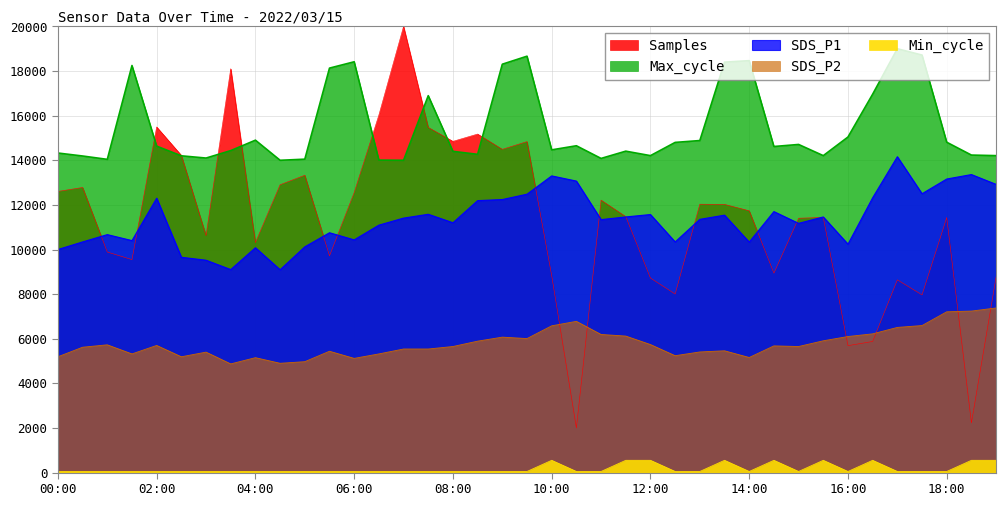

Reading left to right, list all the values displayed in this chart.

Samples: 12602.5	12781.1	9887.3	9547.4	15493.8	14221.1	10623.2	18104.4	10309.4	12904.0	13328.9	9716.6	12551.6	16028.2	20000.0	15472.1	14848.7	15175.5	14490.1	14838.2	8829.3	2000.0	12212.8	11475.2	8720.7	8003.5	12030.7	12024.0	11735.6	8939.7	11402.4	11438.3	5690.1	5877.9	8639.7	7965.9	11432.2	2227.2	8768.8
SDS_P1: 10000.0	10340.0	10668.0	10400.0	12300.0	9652.0	9520.0	9100.0	10080.0	9092.0	10120.0	10752.0	10432.0	11092.0	11408.0	11580.0	11200.0	12192.0	12240.0	12480.0	13300.0	13068.0	11340.0	11460.0	11568.0	10340.0	11352.0	11540.0	10332.0	11700.0	11172.0	11460.0	10240.0	12320.0	14160.0	12500.0	13160.0	13360.0	12920.0
SDS_P2: 5192.0	5620.0	5728.0	5320.0	5700.0	5192.0	5400.0	4872.0	5152.0	4900.0	4972.0	5440.0	5120.0	5320.0	5540.0	5540.0	5652.0	5892.0	6072.0	6008.0	6580.0	6780.0	6192.0	6120.0	5740.0	5240.0	5408.0	5460.0	5160.0	5680.0	5652.0	5908.0	6100.0	6220.0	6508.0	6592.0	7208.0	7240.0	7380.0
Max_cycle: 14325.5	14192.0	14041.7	18248.7	14634.4	14200.3	14100.2	14434.1	14901.5	14000.0	14050.1	18131.9	18415.7	14008.3	14000.0	16896.5	14400.7	14267.1	18307.2	18666.1	14467.4	14651.1	14083.5	14409.0	14208.7	14801.3	14884.8	18399.0	18465.8	14617.7	14709.5	14208.7	15043.4	16963.3	19000.0	18716.2	14809.7	14233.7	14208.7
Min_cycle: 50.0	50.0	50.0	50.0	50.0	50.0	50.0	50.0	50.0	50.0	50.0	50.0	50.0	50.0	50.0	50.0	50.0	50.0	50.0	50.0	550.0	50.0	50.0	550.0	550.0	50.0	50.0	550.0	50.0	550.0	50.0	550.0	50.0	550.0	50.0	50.0	50.0	550.0	550.0